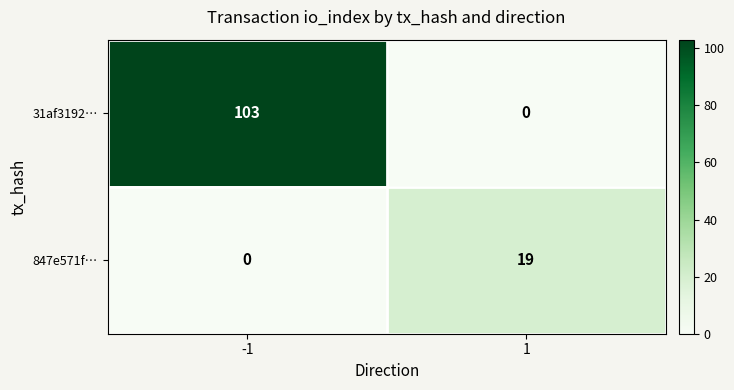

Between -1 and 1, which series saw the biggest shift?

31af3192…